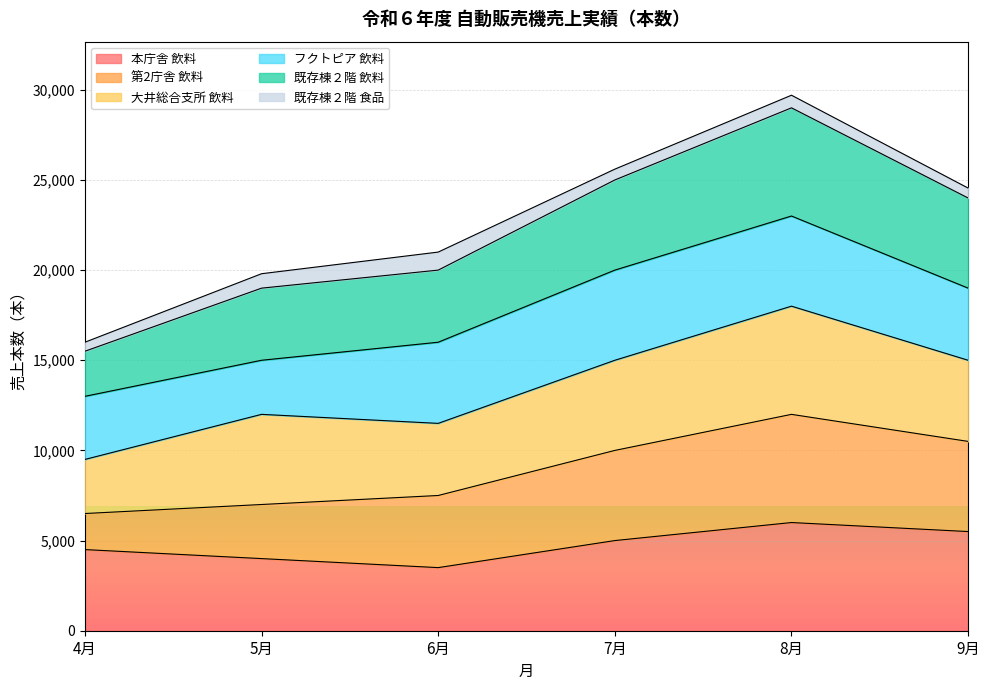

At which category does 本庁舎 飲料 reach its first local valley?

6月